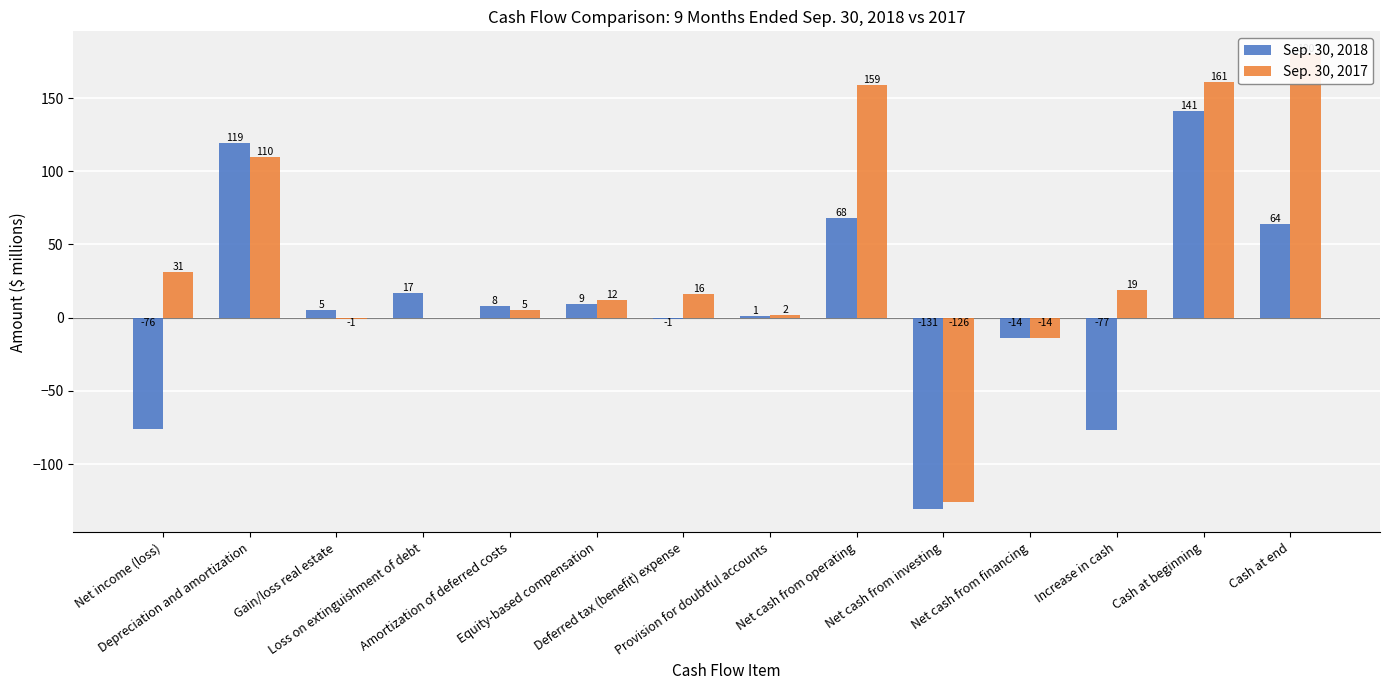

How many categories are shown in the chart?

14